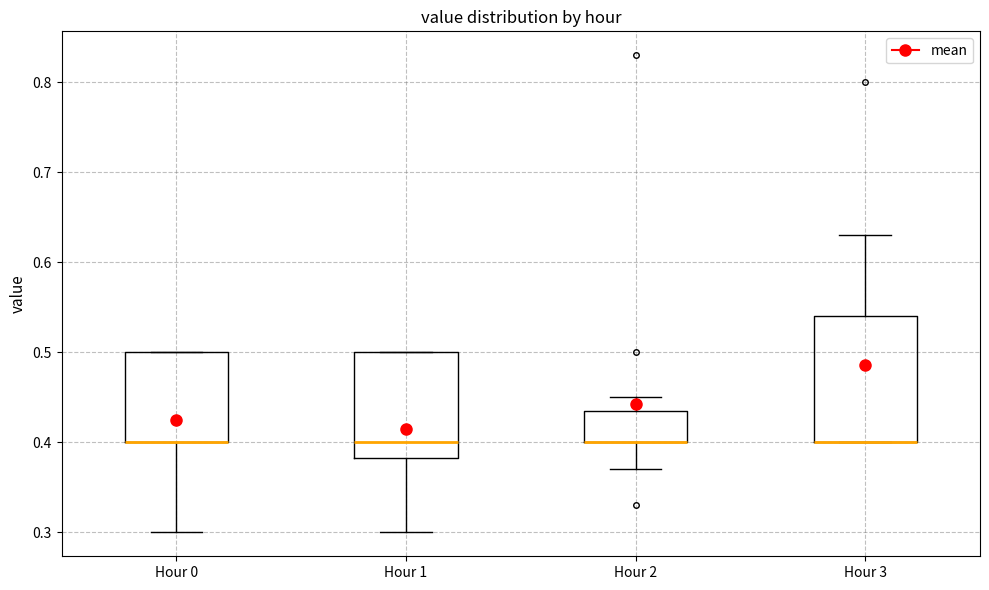

Reading left to right, read every box against the y-axis: the position of its median line, the range the box covers, and the ends of its whiskers. The values are not printed on the chart, so give them approximately, as read against the axis.

Hour 0: median 0.40 (drawn on the box's lower edge), box 0.40 to 0.50, whiskers 0.30 to 0.50
Hour 1: median 0.40, box 0.38 to 0.50, whiskers 0.30 to 0.50
Hour 2: median 0.40 (drawn on the box's lower edge), box 0.40 to 0.44, whiskers 0.37 to 0.45
Hour 3: median 0.40 (drawn on the box's lower edge), box 0.40 to 0.54, whiskers 0.40 to 0.63